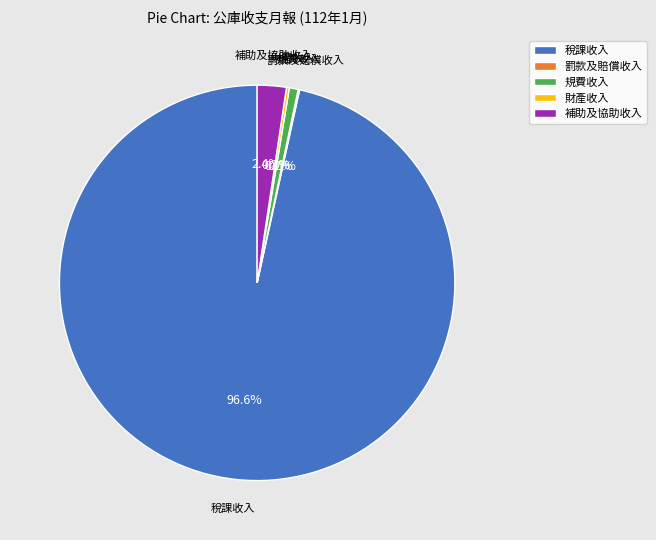

Approximately how many times larger is the value at 補助及協助收入 compared to 規費收入?

3.3